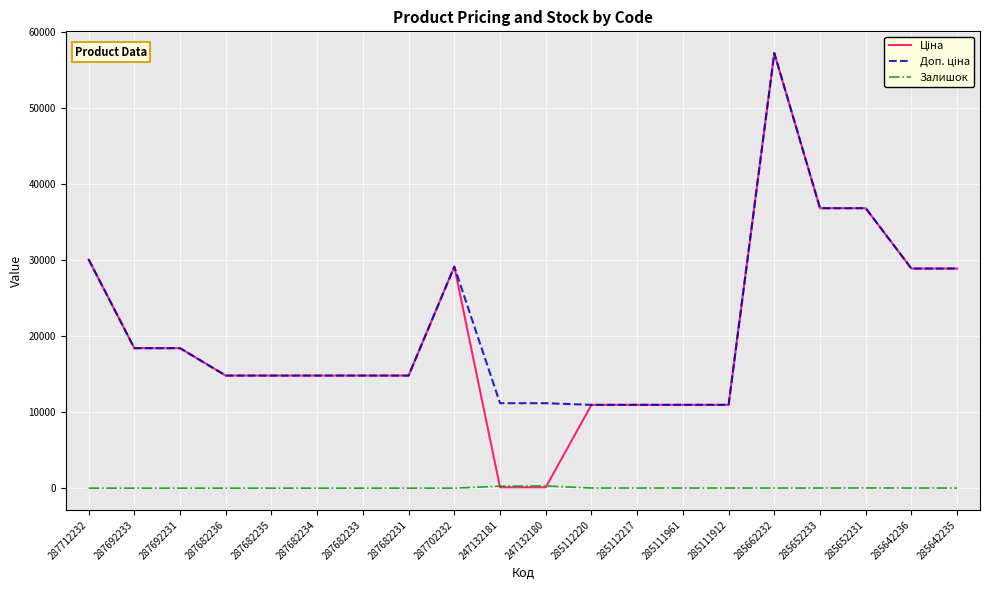

At which category is the sum across all series the highest?

285662232